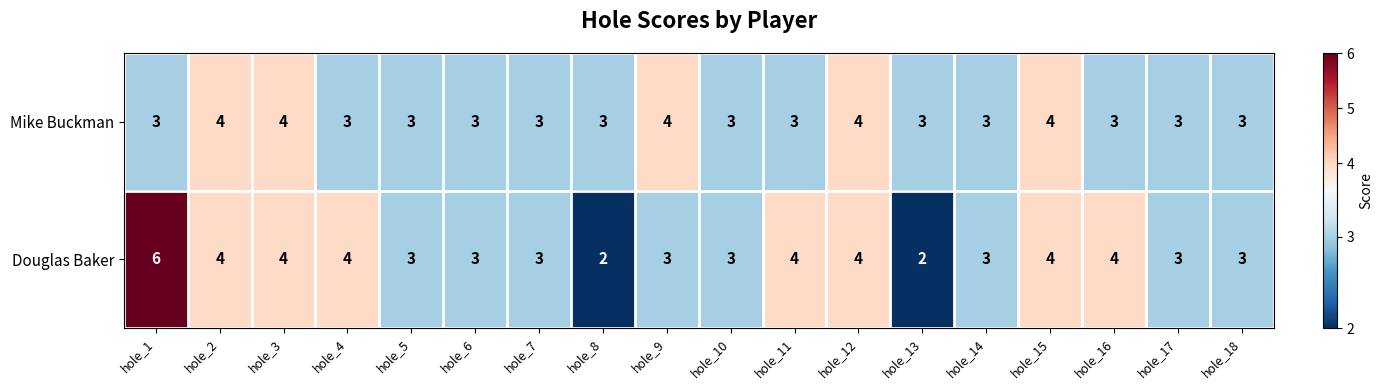

Which series changed the most between hole_5 and hole_8?

Douglas Baker